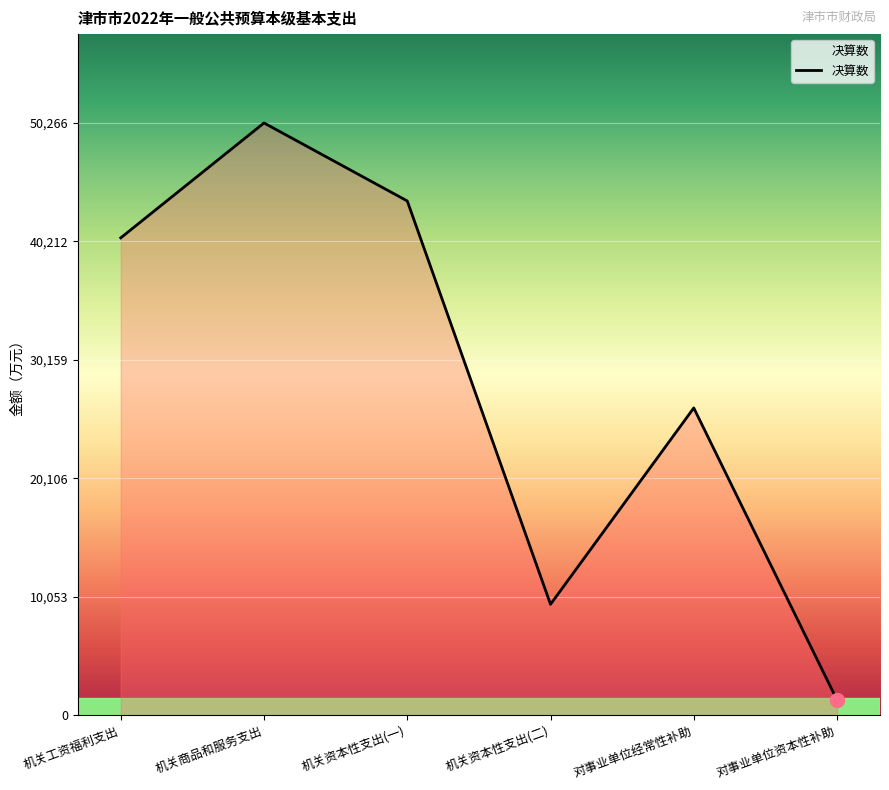

What is the change in value from 机关资本性支出(二) to 对事业单位经常性补助?

+16665